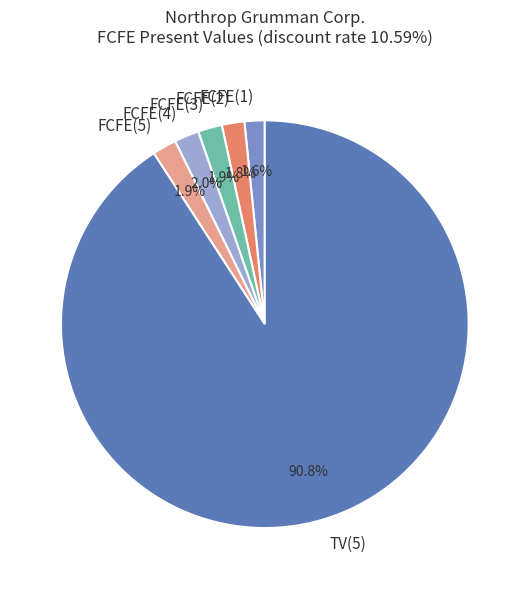

How many slices are in this pie chart?

6